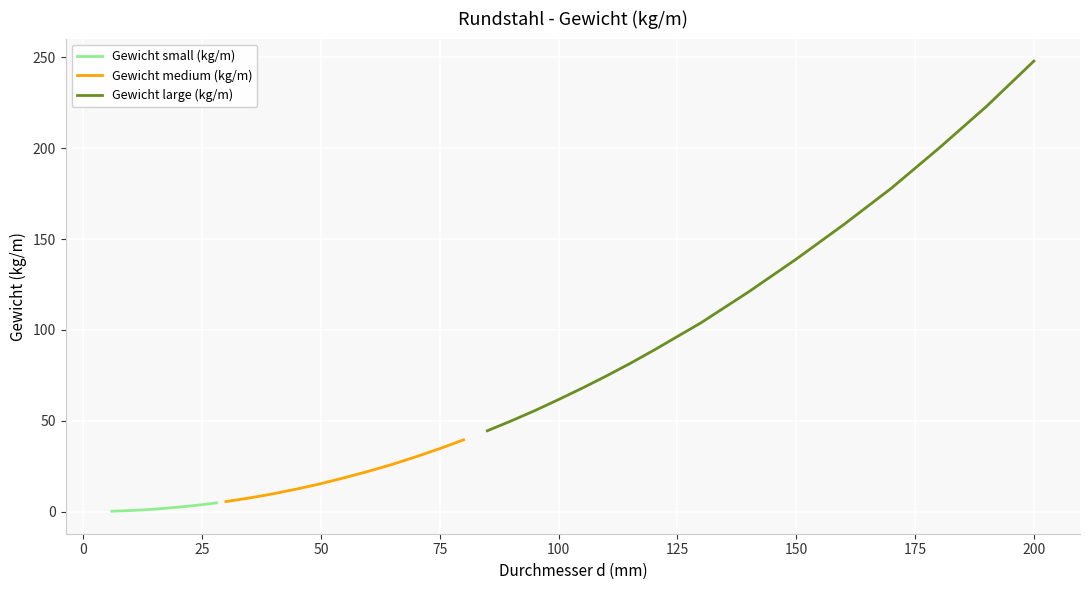

What is the difference between the maximum and second lowest values in the Gewicht medium (kg/m) series?

33.2